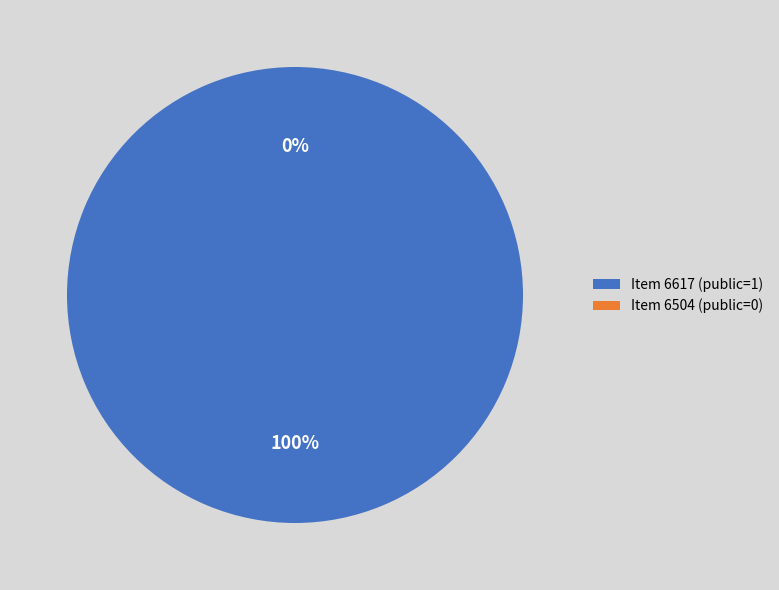

Does Item 6504 (public=0) represent more than half of the total?

No